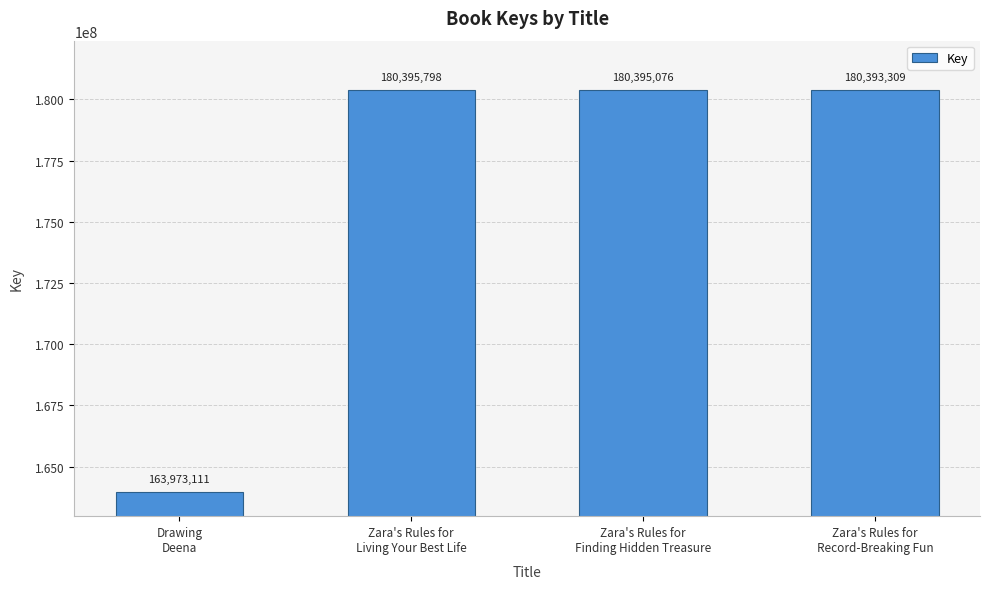

Does the chart contain any negative values?

No